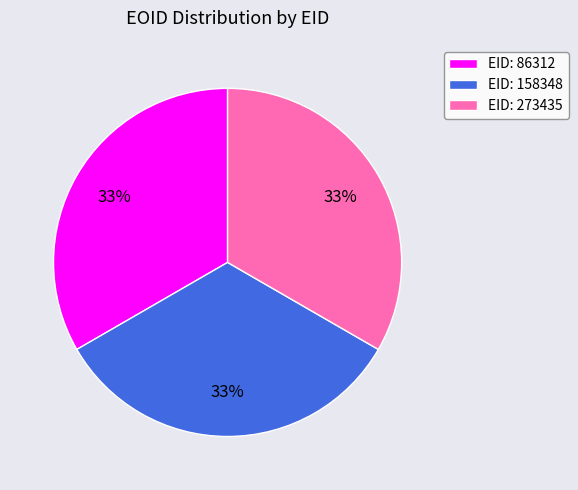

True or false: EID: 86312 accounts for 33% of the total.

True